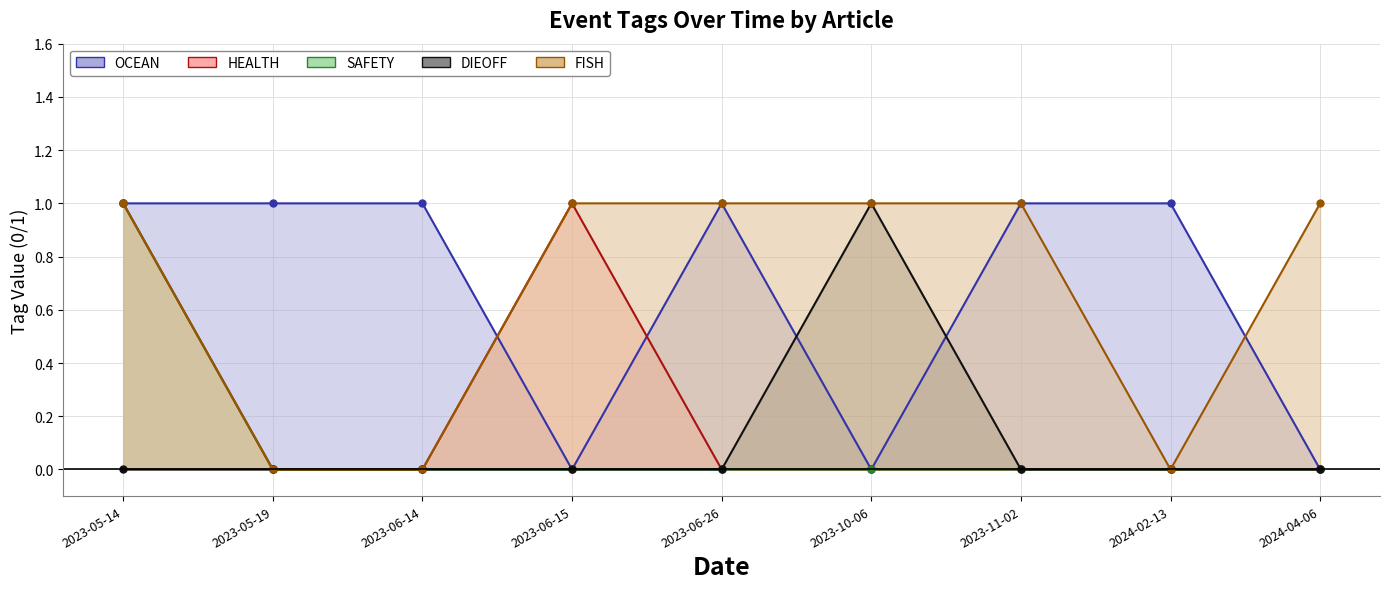

What is the sum of all SAFETY values?

1